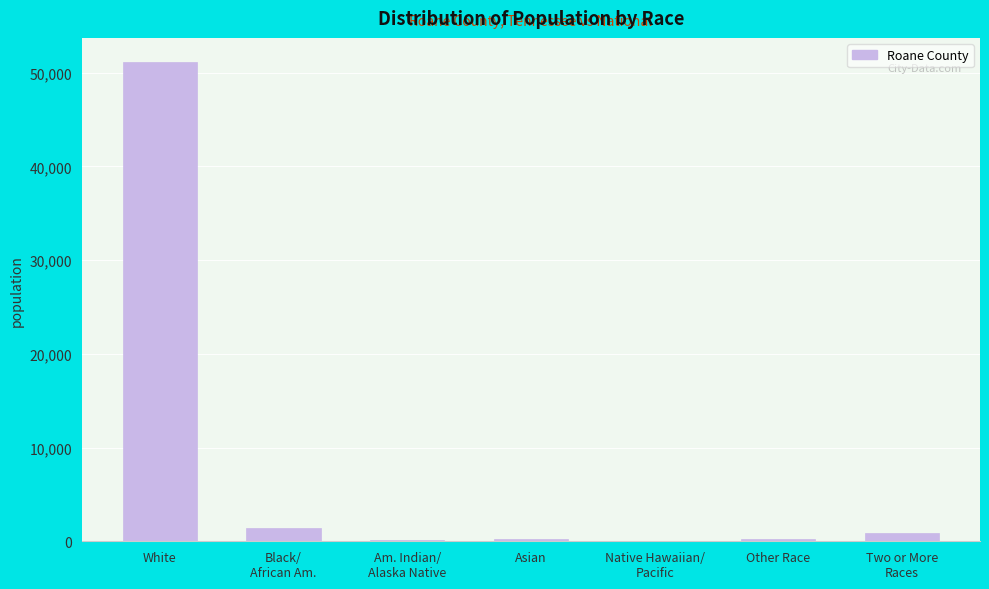

What is the maximum value shown in the chart?

51157